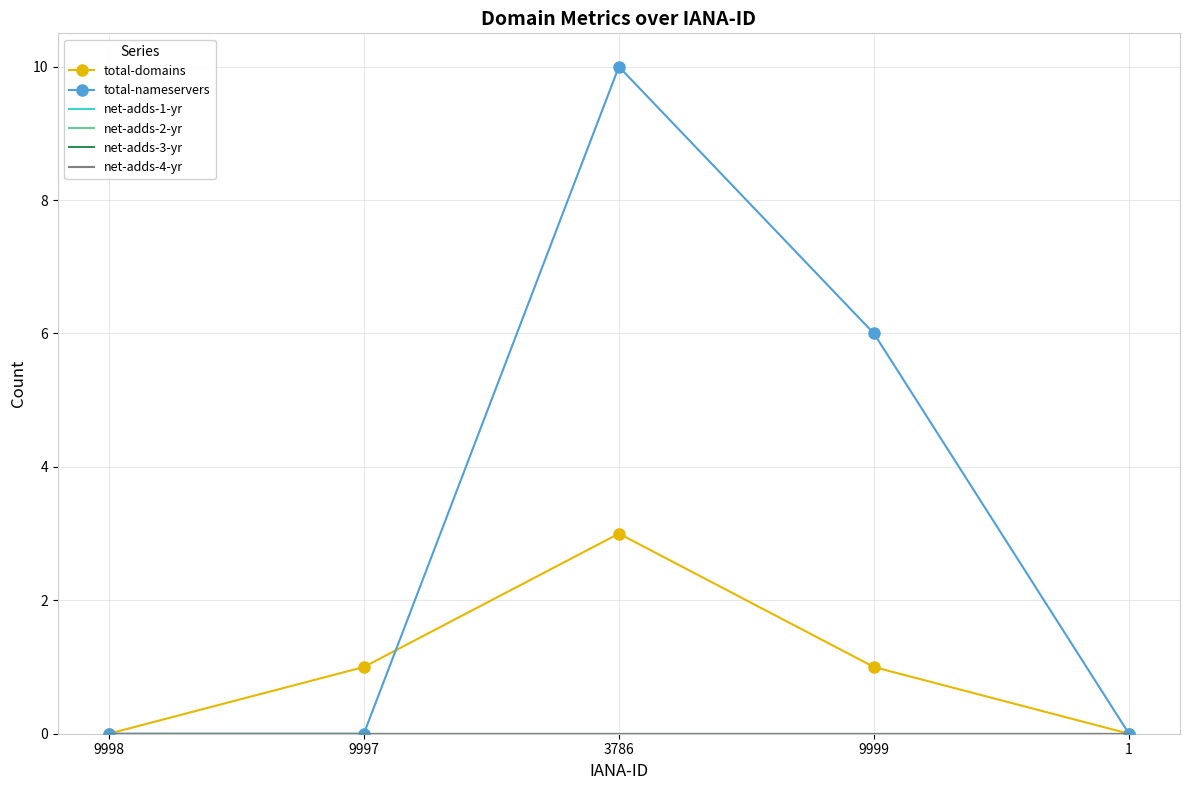

What is the maximum value shown in the chart?

10